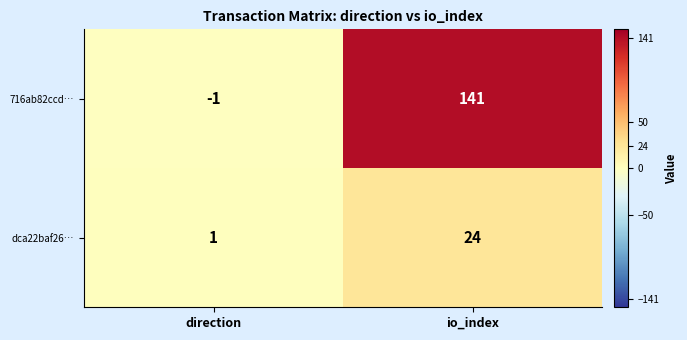

What is the sum of the 716ab82ccd… values at io_index and direction?

140